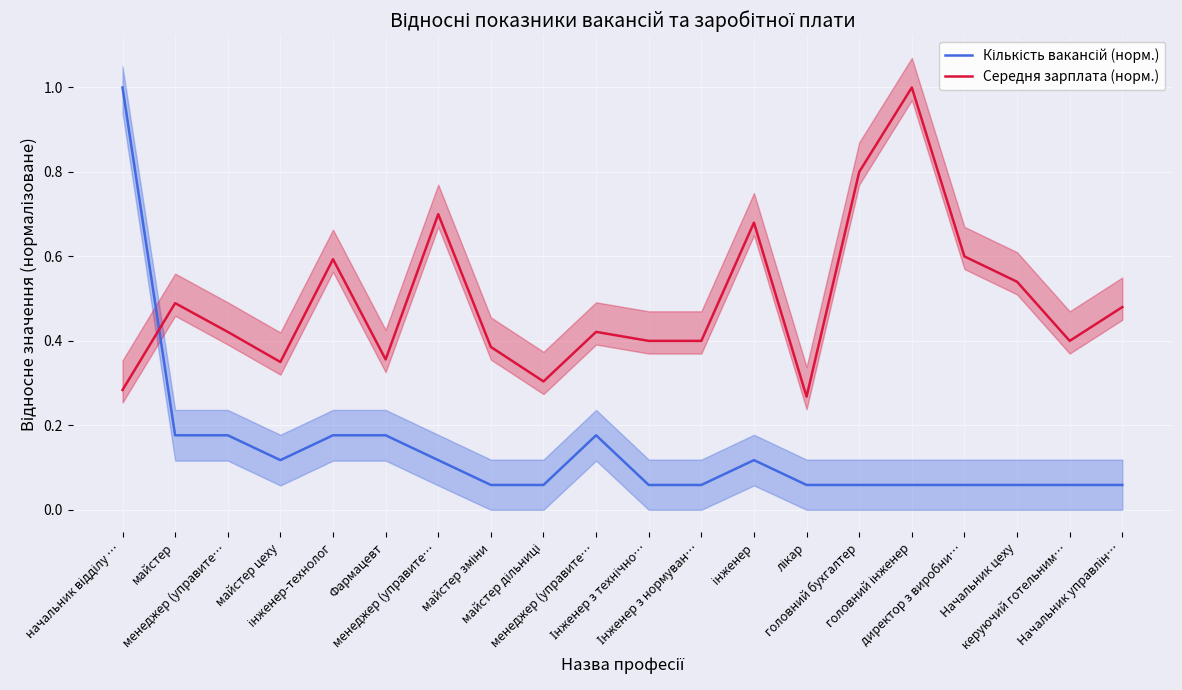

How many lines are shown in the chart?

2